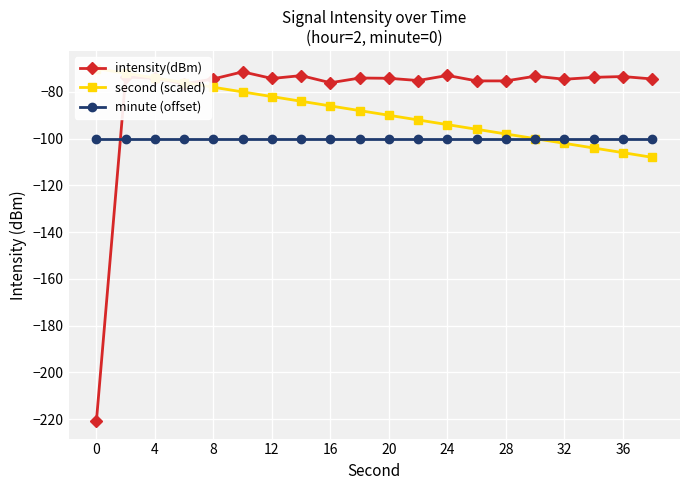

Is this an area chart (filled region under the line)?

No